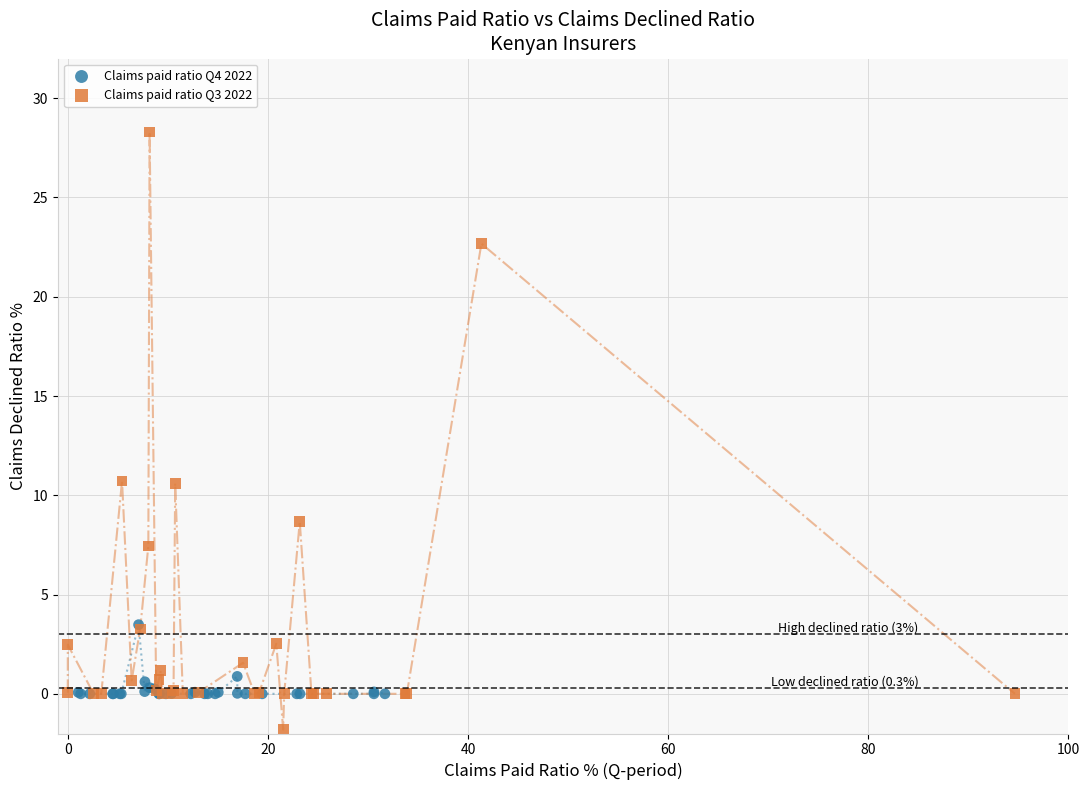

Which series contains the lowest Y value?

Claims paid ratio Q3 2022